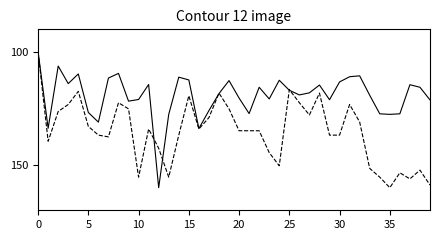

What is the maximum value shown in the chart?

160.0